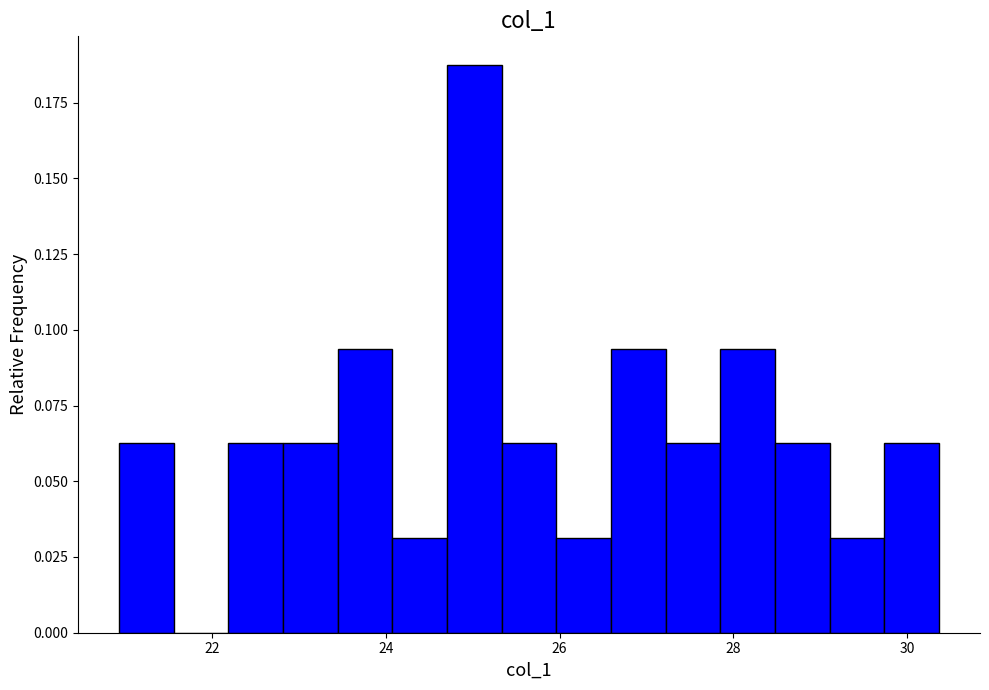

Around what value on the x-axis is the tallest bar? Give the approximate position of its centre, as read against the axis.

25.0